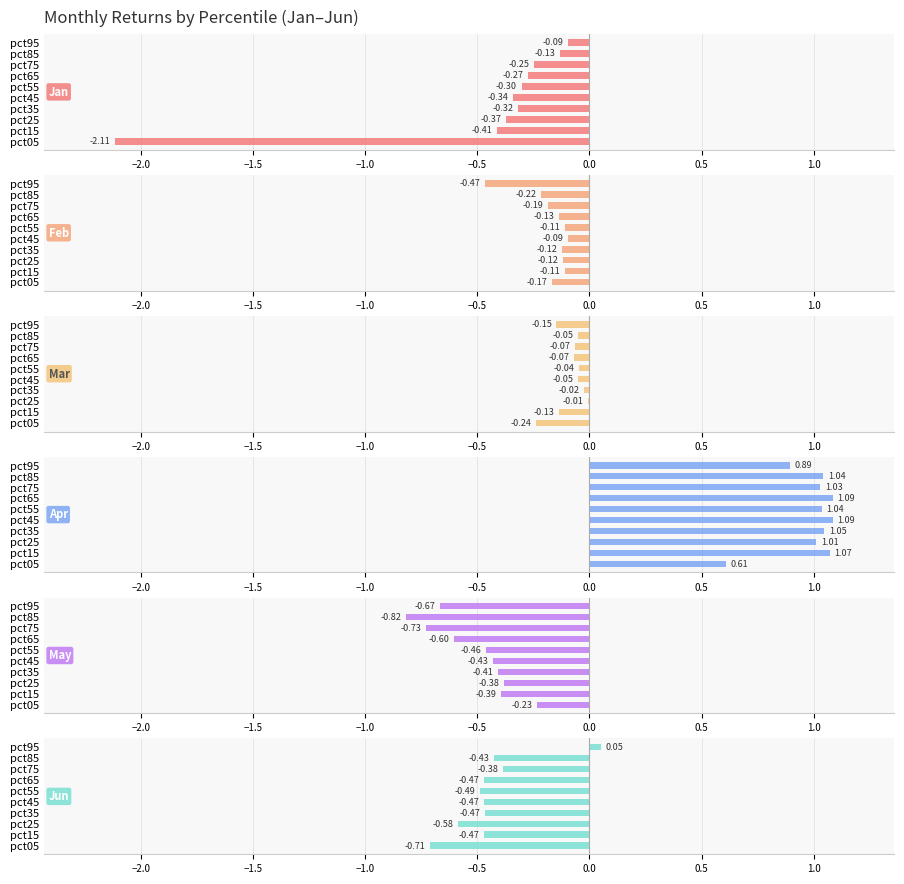

What is the difference between the maximum and minimum values in the Jun series?

0.8